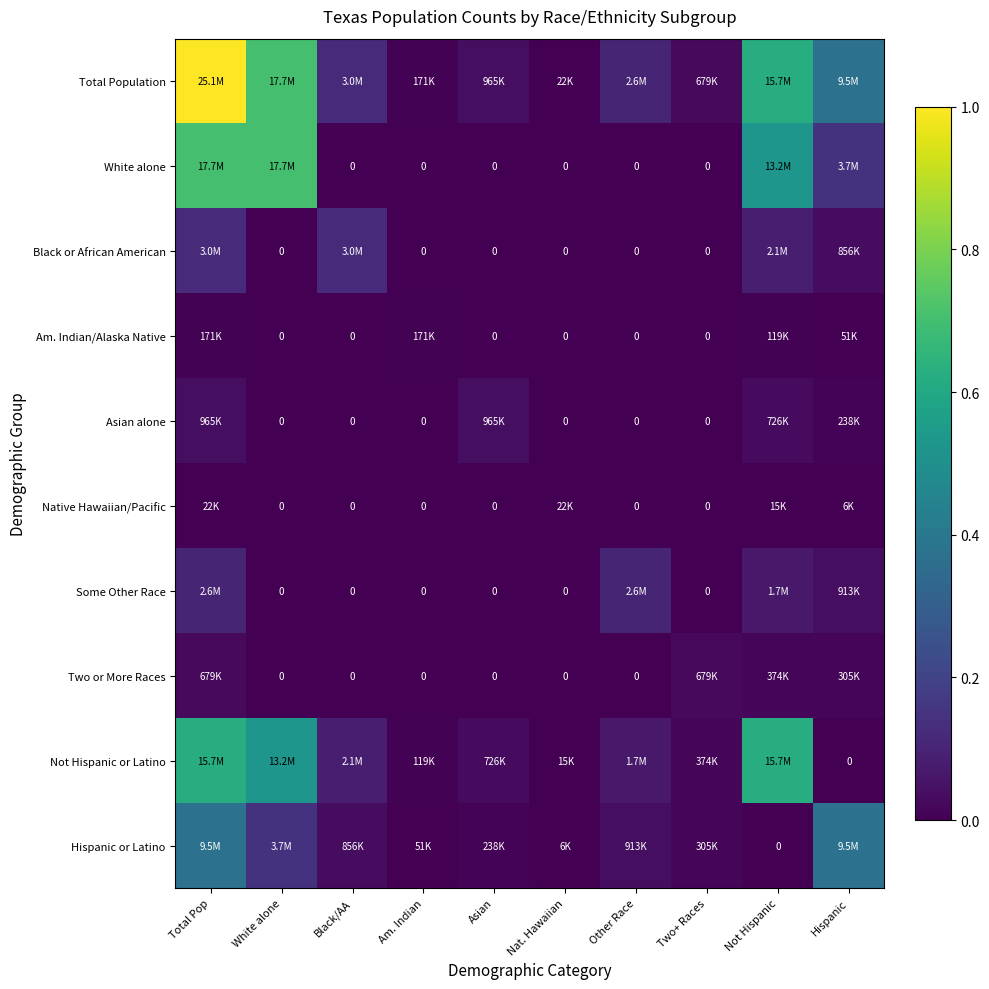

List the labels in order of White alone value, smallest first.

Black/AA, Am. Indian, Asian, Nat. Hawaiian, Other Race, Two+ Races, Hispanic, Not Hispanic, Total Pop, White alone